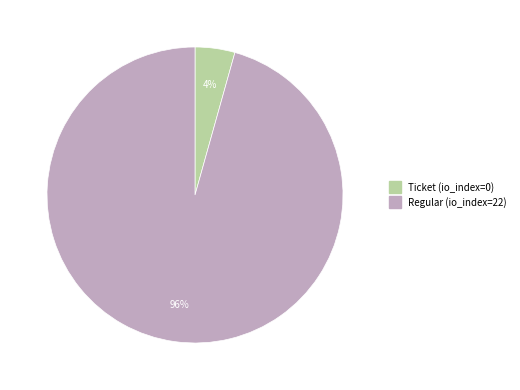

Count the number of slices in the pie.

2